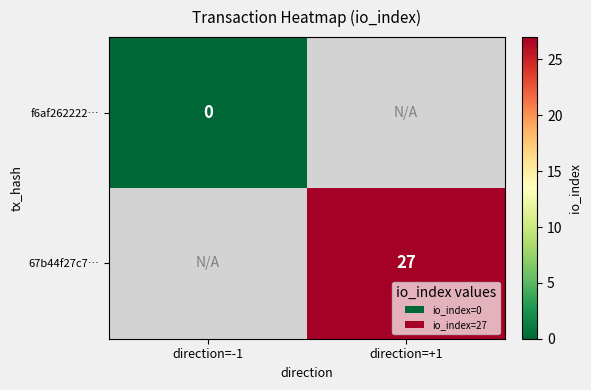

Is the value of f6af262222… at direction=-1 greater than the value of 67b44f27c7… at direction=+1?

No